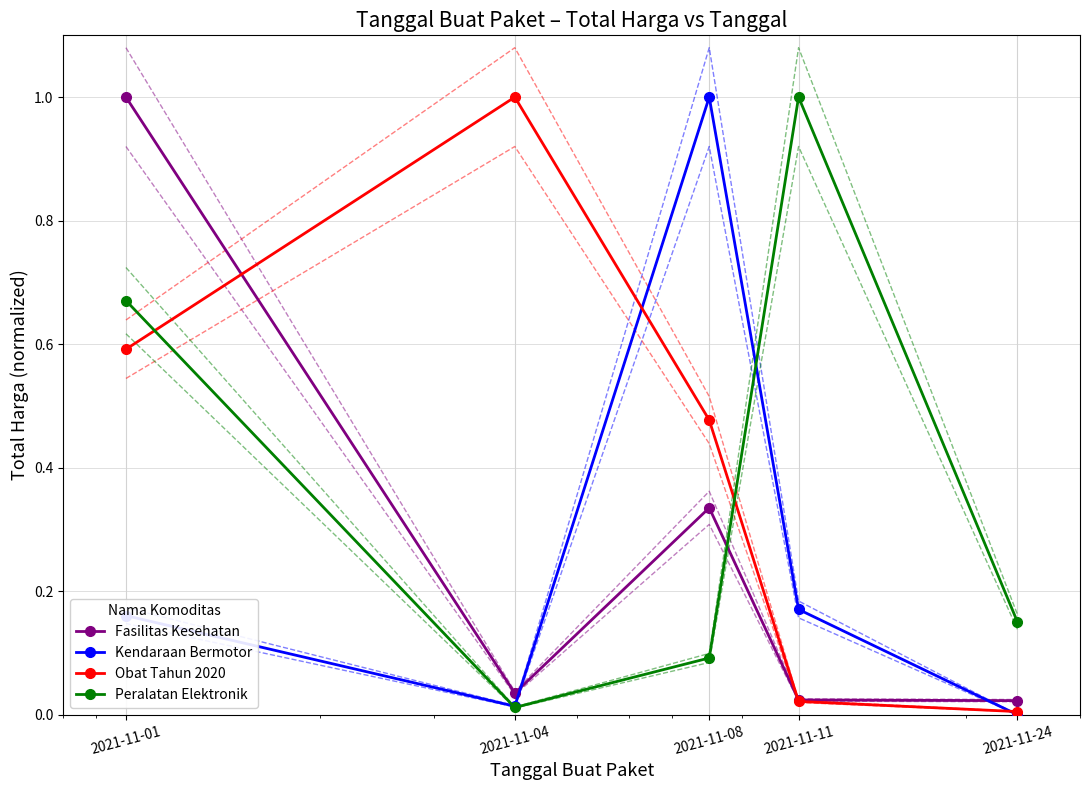

How many series are shown in this chart?

4